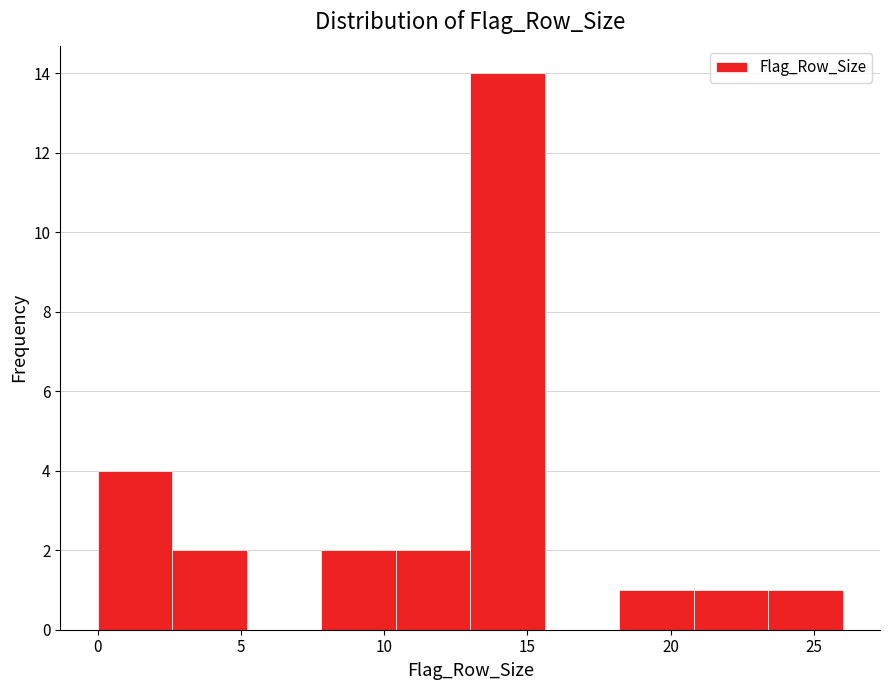

Over which range of the x-axis is the bar tallest?

13.0 to 15.6